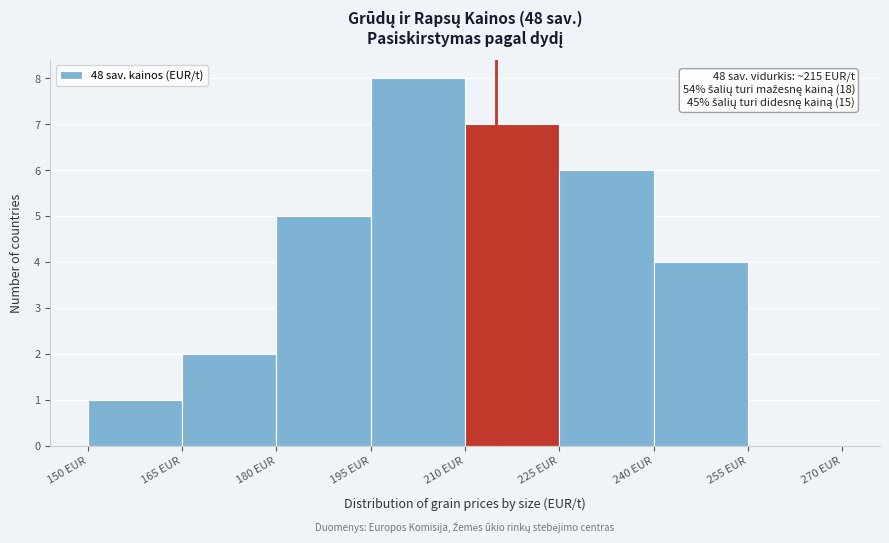

Over which range of the x-axis is the bar tallest?

195 to 210